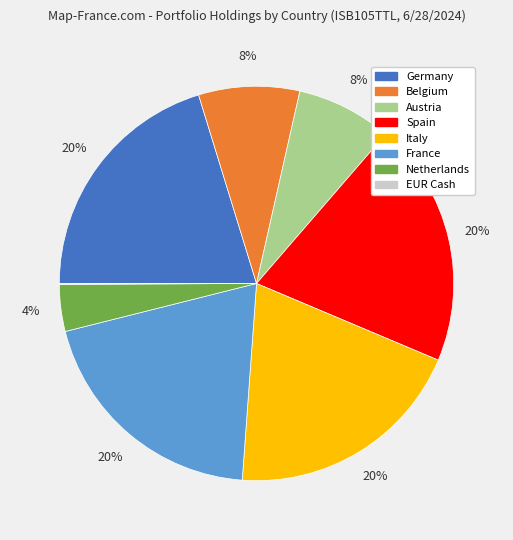

Is there a majority slice in this chart?

No